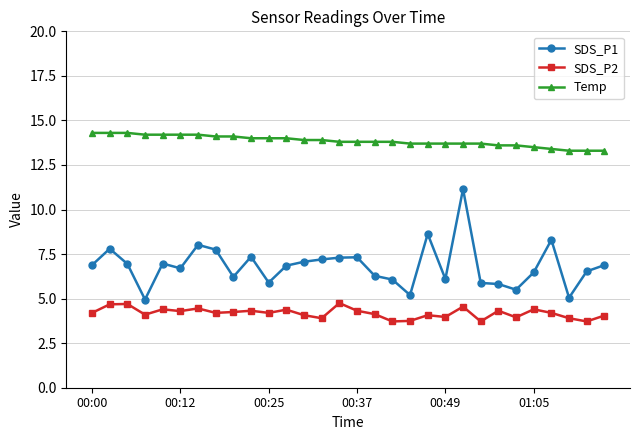

Which series has the largest total across all categories?

Temp